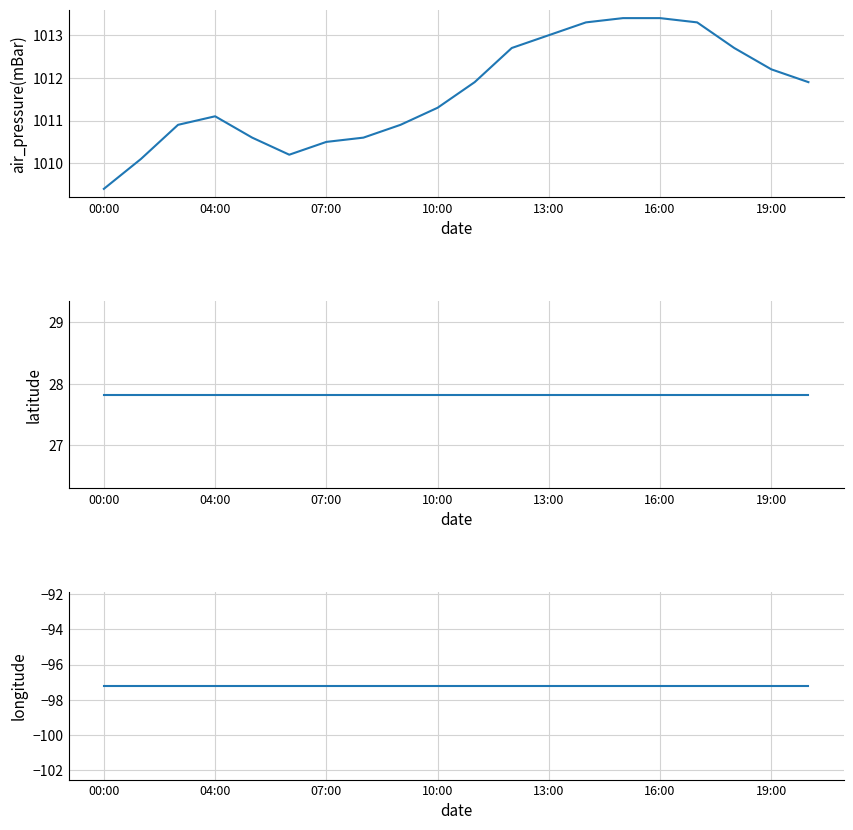

What are all the series names shown in the legend?

air_pressure(mBar), latitude, longitude